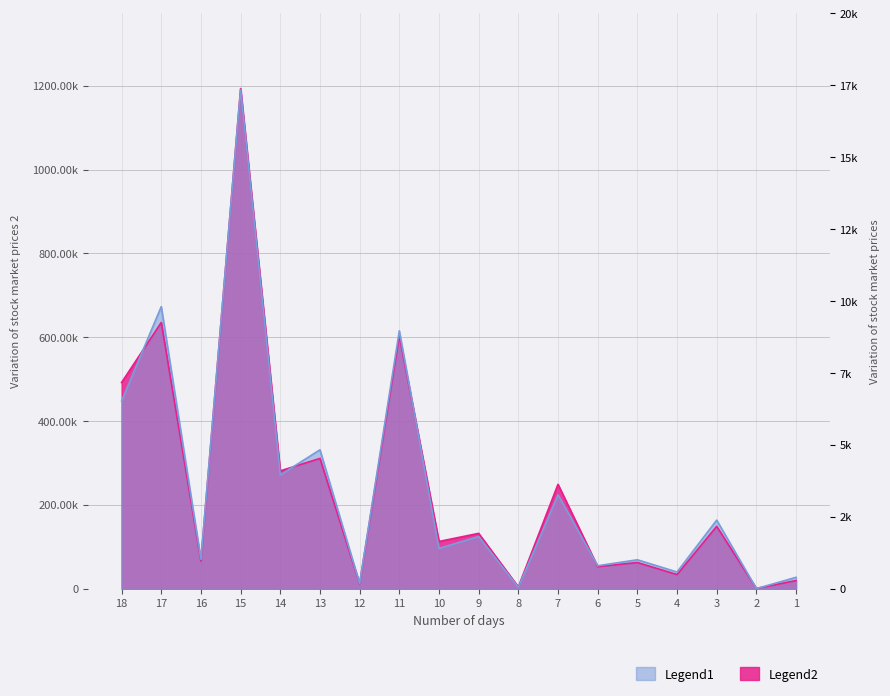

What is the spread (max minus min) of values at 11?

11554.6